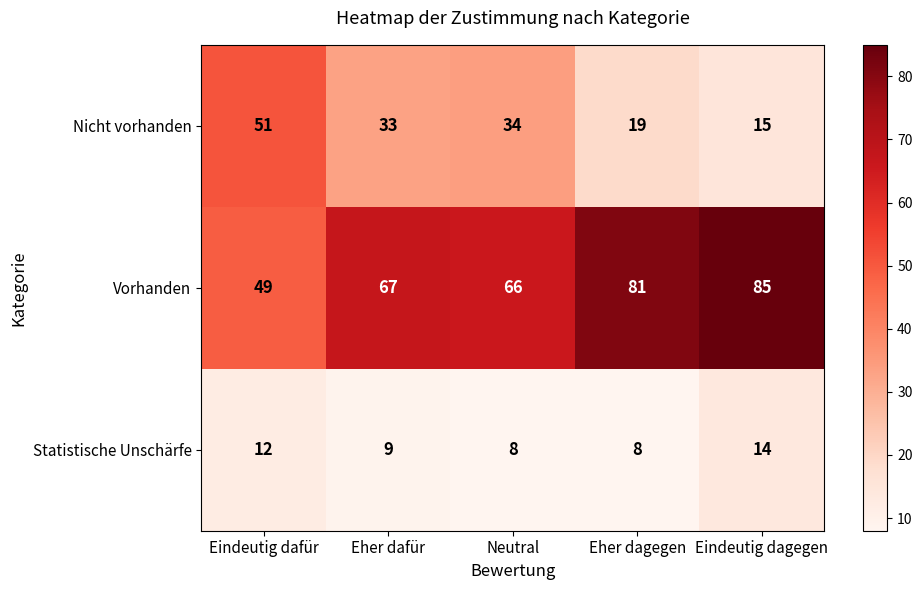

Where is Statistische Unschärfe nearest to the value 11?

Eindeutig dafür